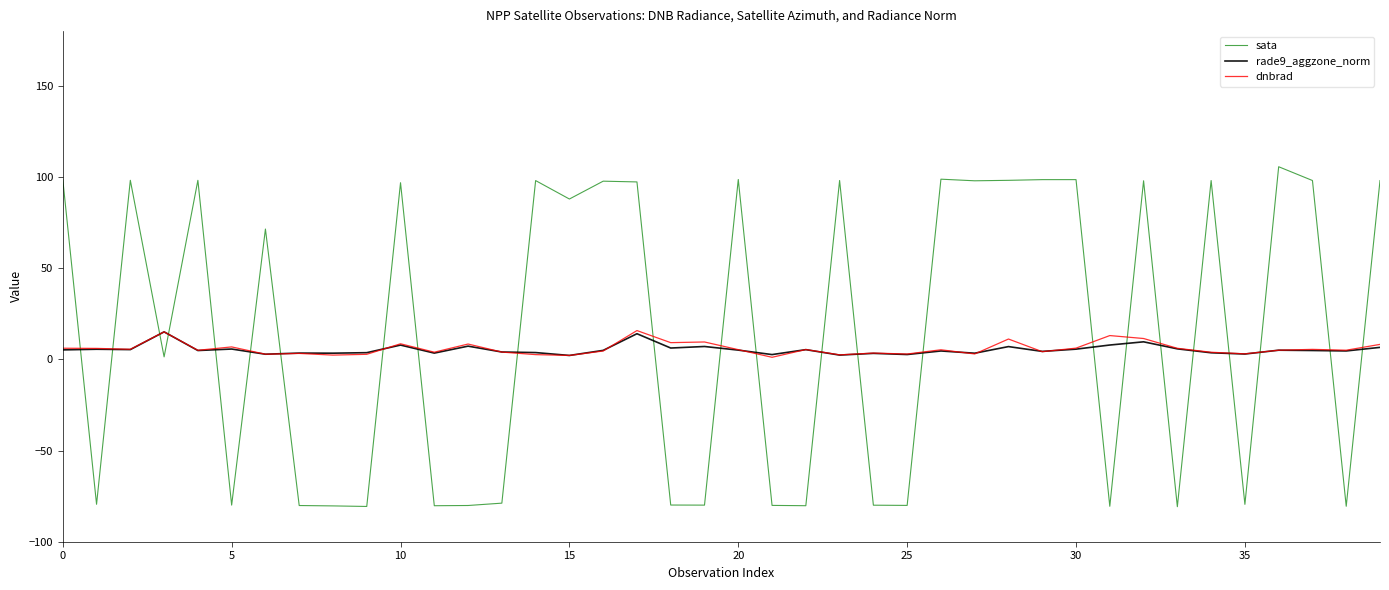

True or false: rade9_aggzone_norm and sata cross at least once.

True